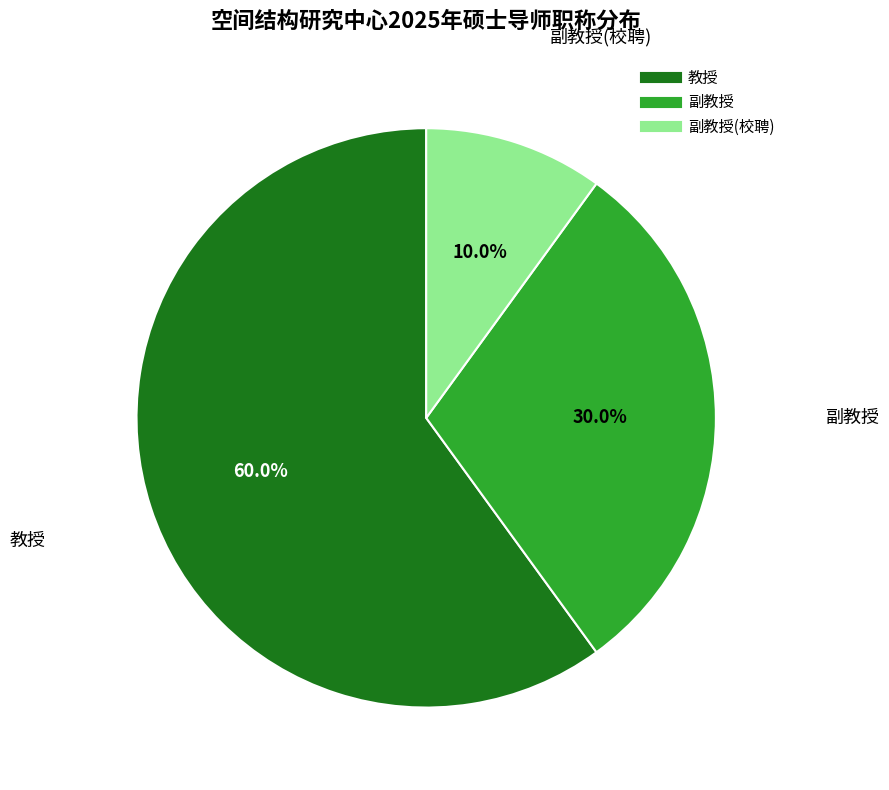

Does any single category account for the majority?

Yes